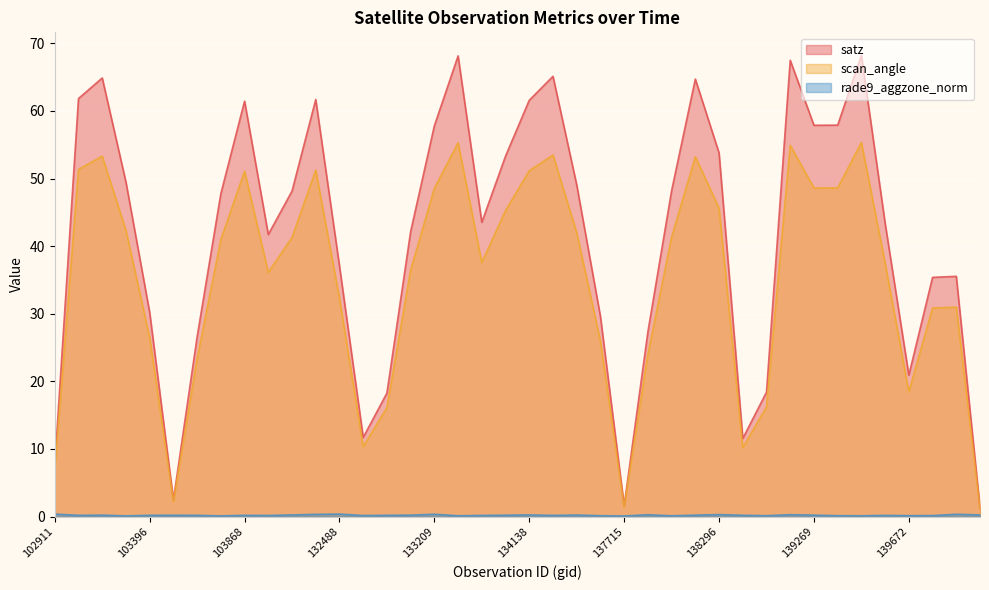

Which series has the widest spread of values?

satz